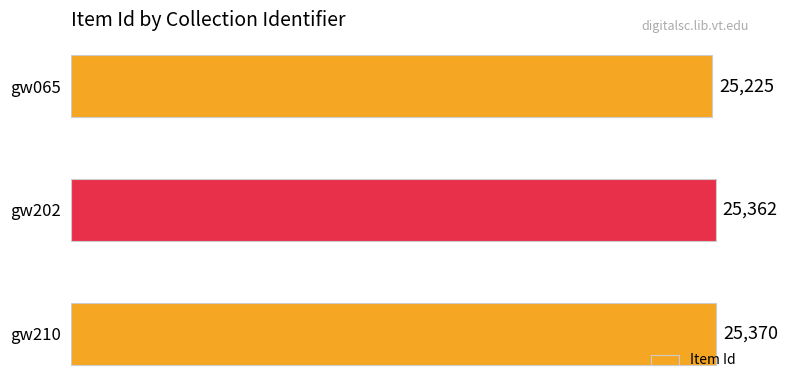

Rank the categories by value from lowest to highest.

gw065, gw202, gw210